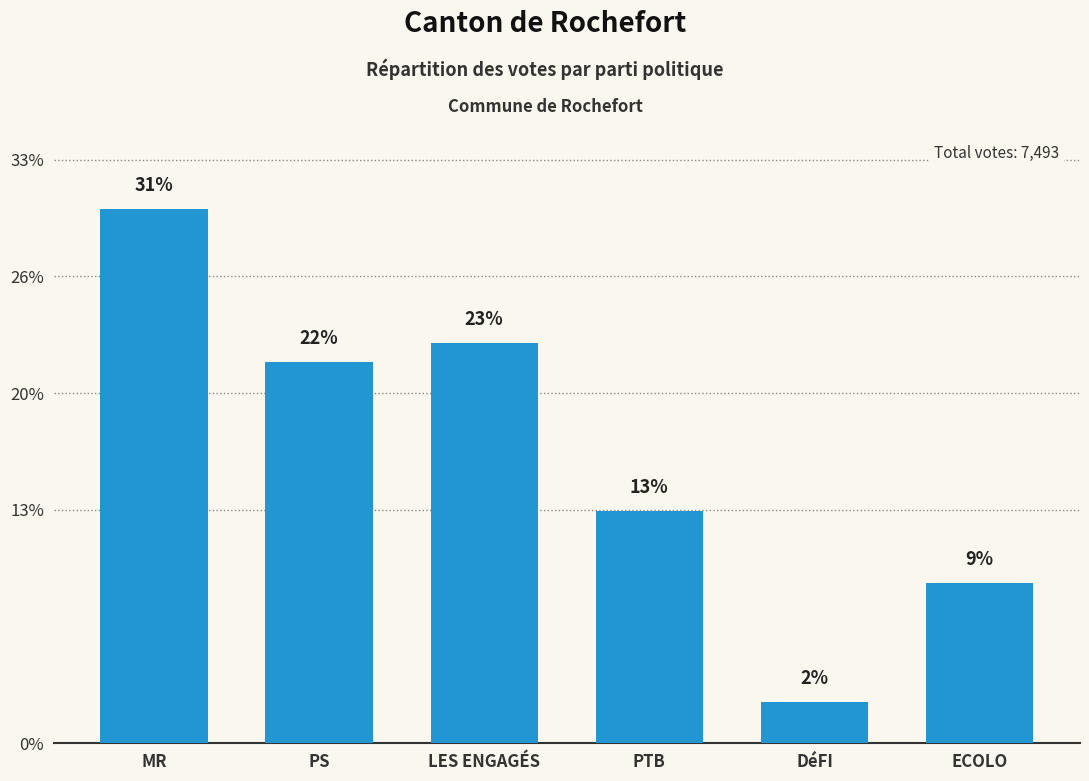

Which label corresponds to the largest value in the chart?

MR